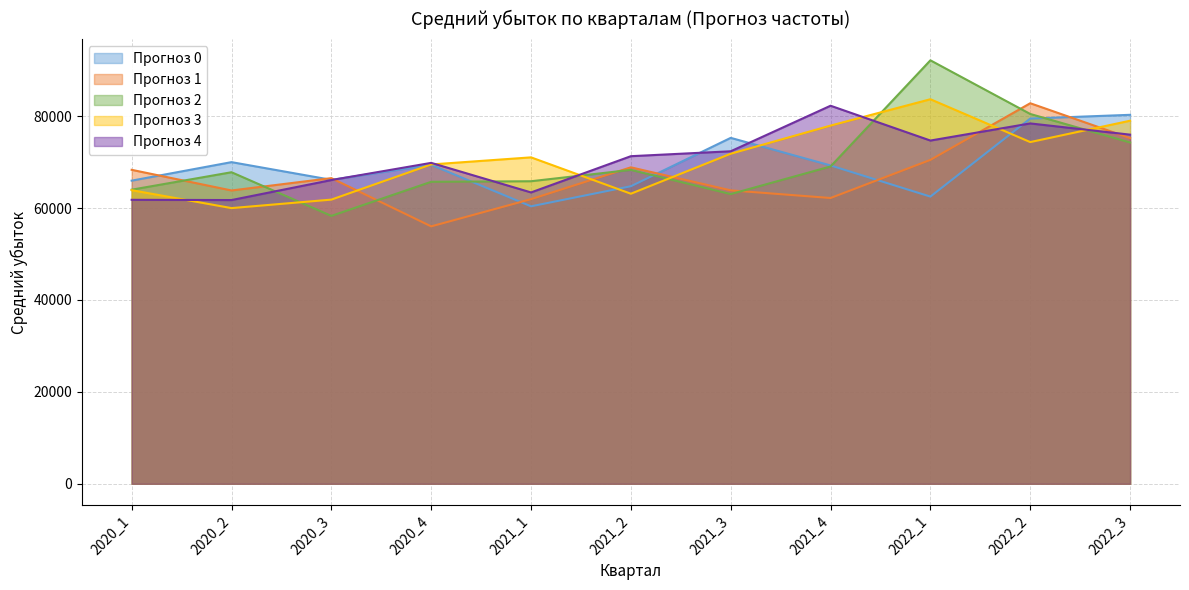

What is the difference between the 4 values at 2020_3 and 2021_3?

6264.6